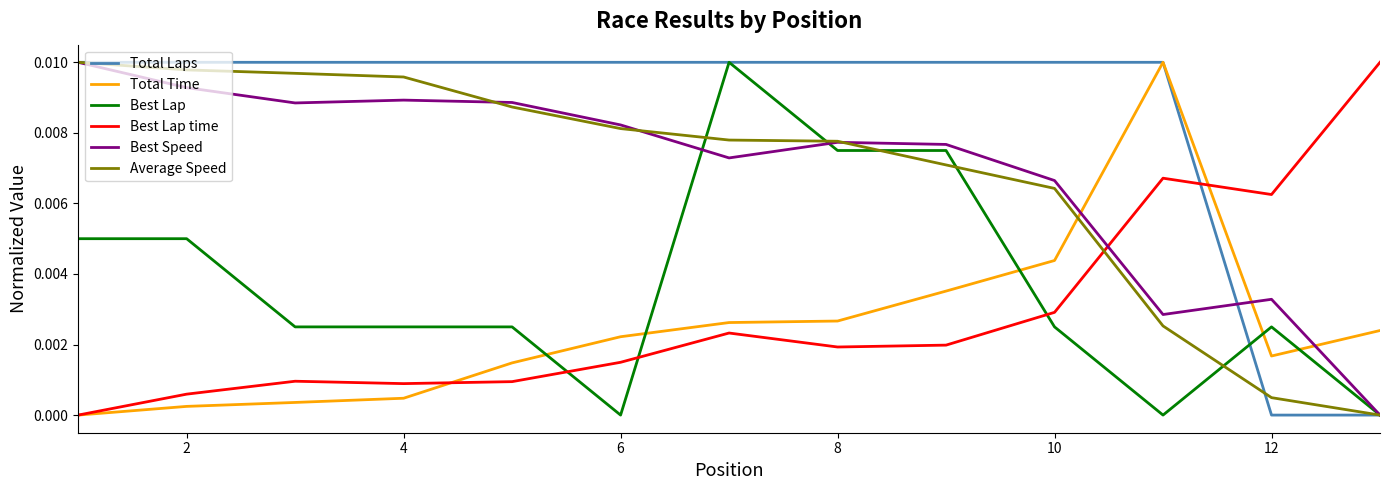

Does the chart display data point markers on the line(s)?

No